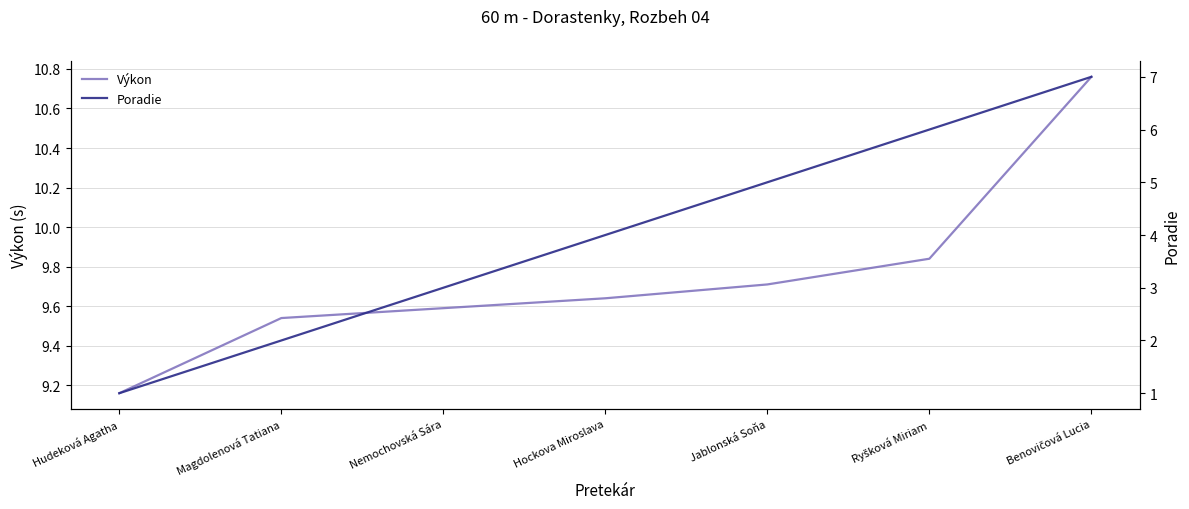

Which category has the lowest value in the Poradie series?

Hudeková Agatha